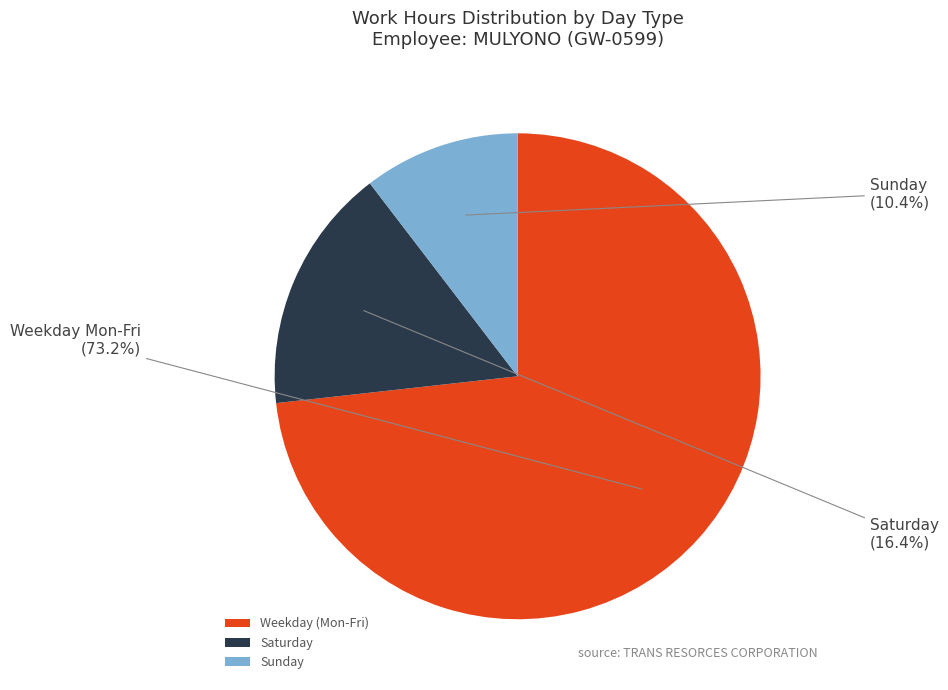

To the nearest percent, what is the difference between the largest and smallest slice percentages?

63%